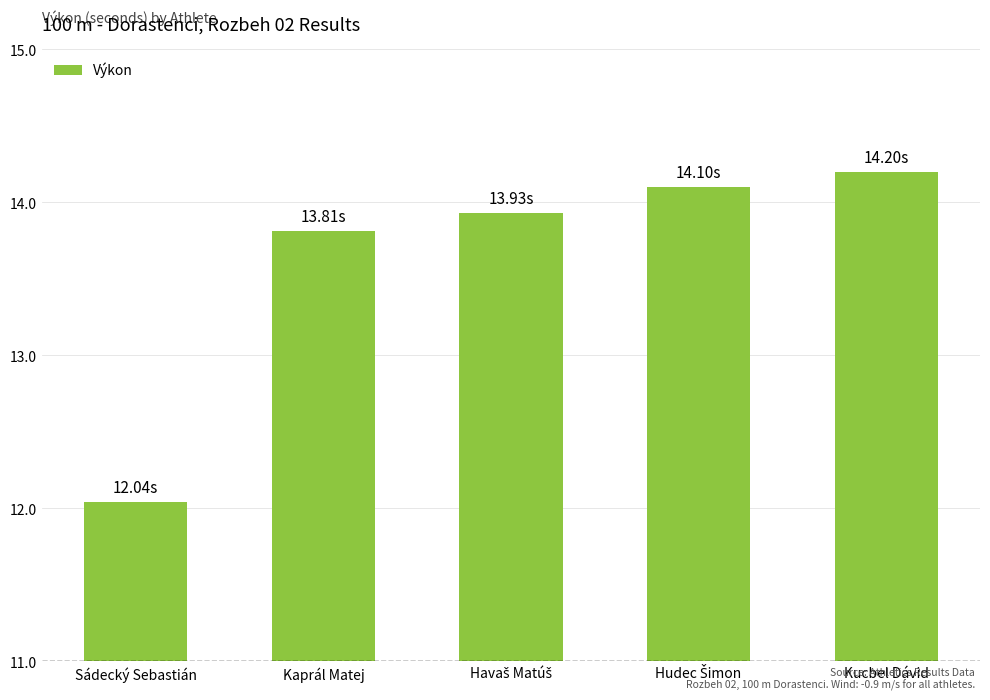

Which category has the lowest value across all series?

Sádecký Sebastián